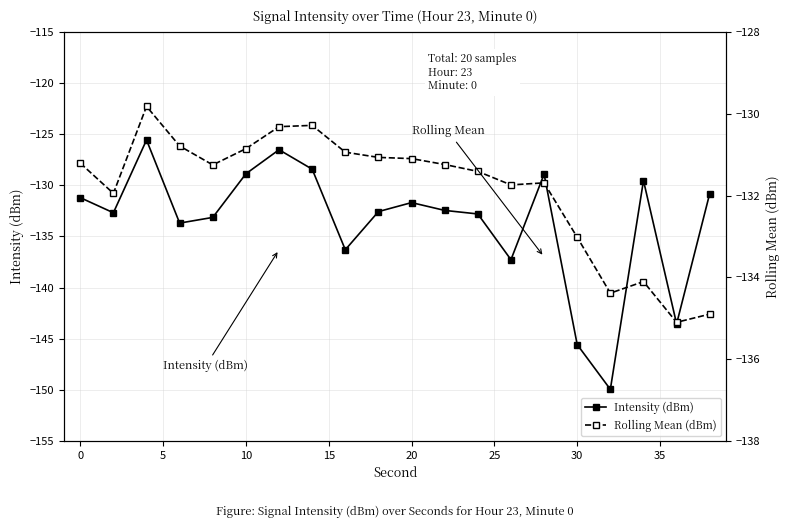

What is the lowest value of the Intensity (dBm) series?

-150.0